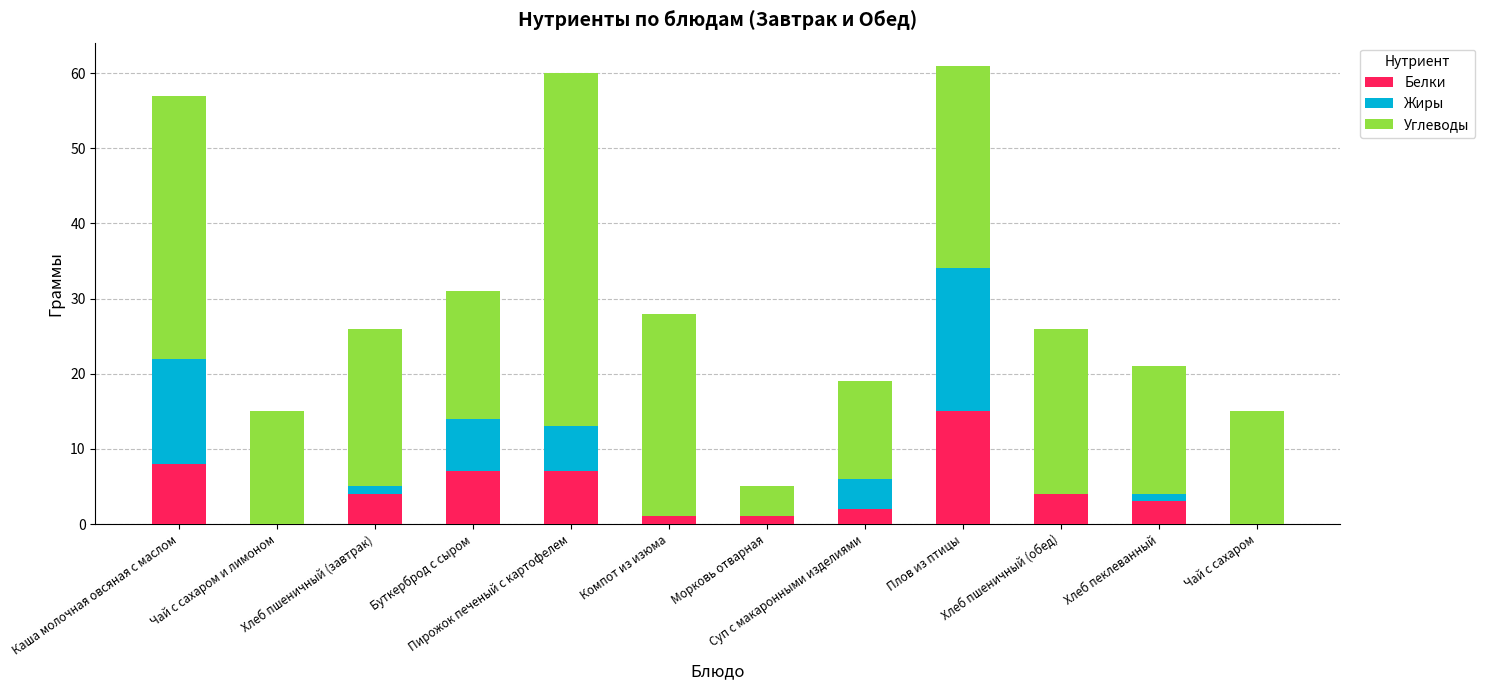

Where does the Белки series first go above 4?

Каша молочная овсяная с маслом